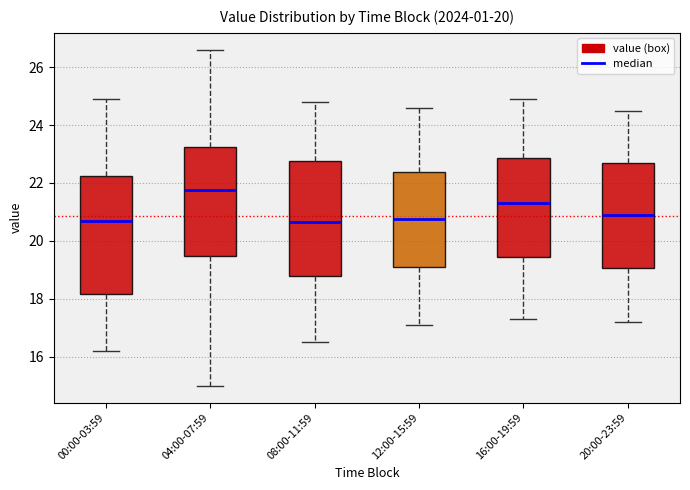

Where does the lower whisker of the box for 12:00-15:59 end on the y-axis? The values are not printed on the chart, so give them approximately, as read against the axis.

17.2